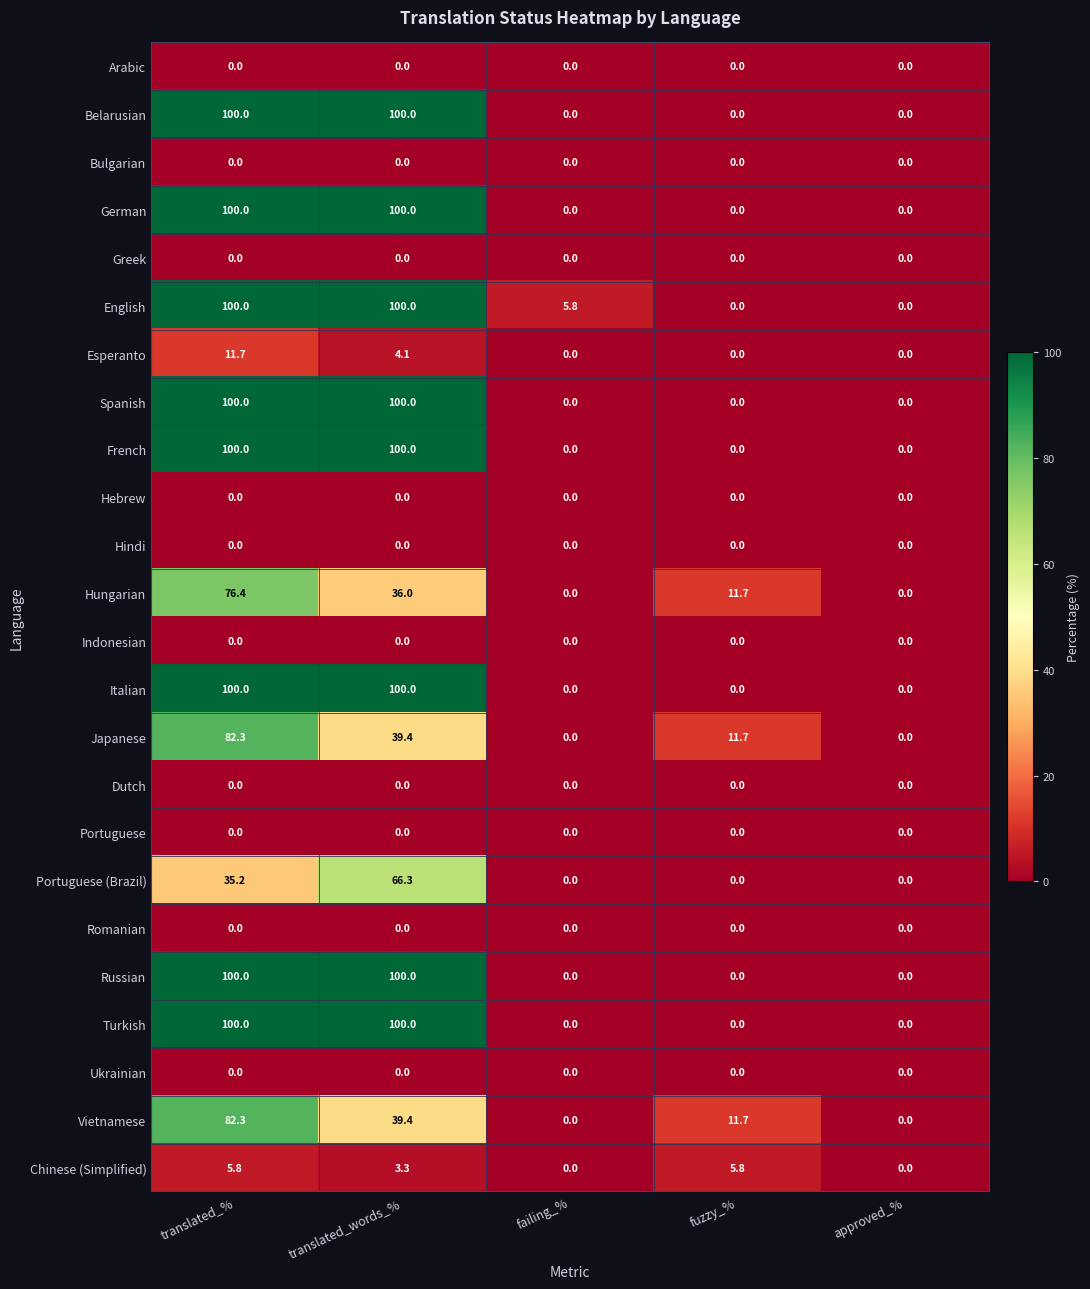

True or false: Arabic has a value of 0.0 at failing_%.

True